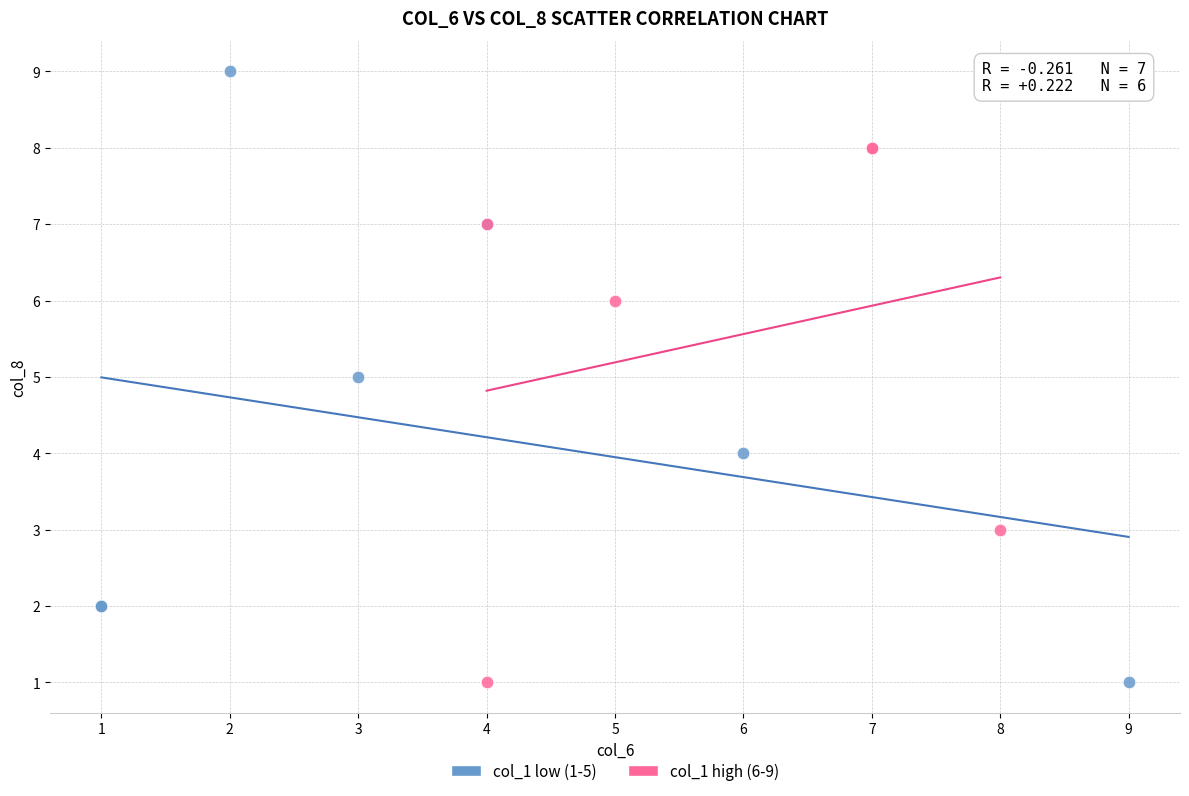

Which series reaches the maximum Y coordinate?

col_1 low (1-5)